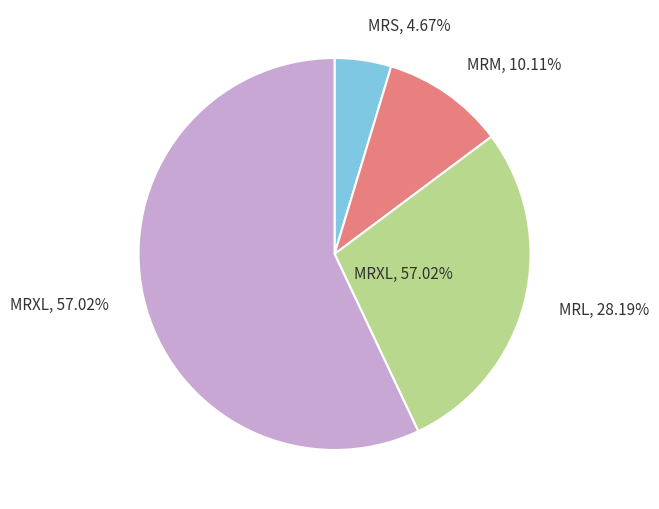

Is 27 the majority of the pie?

No